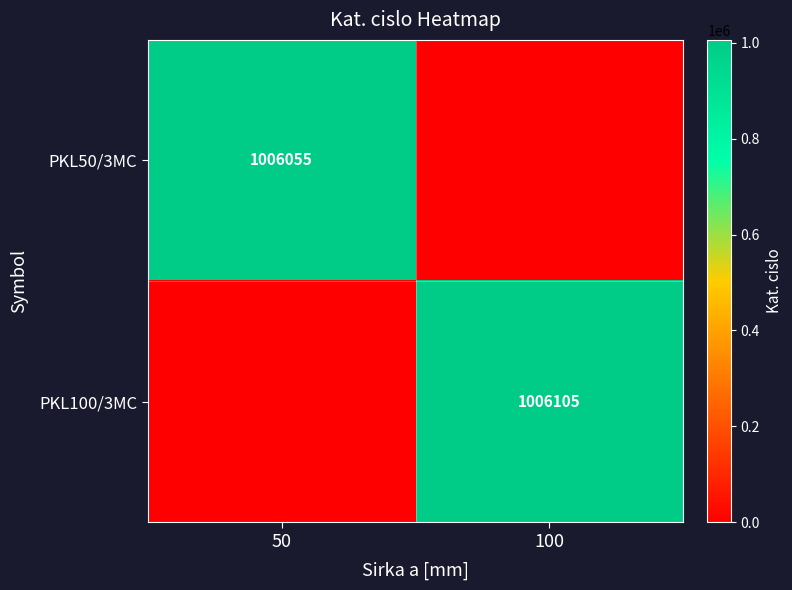

What is the spread (max minus min) of values at 100?

1006105